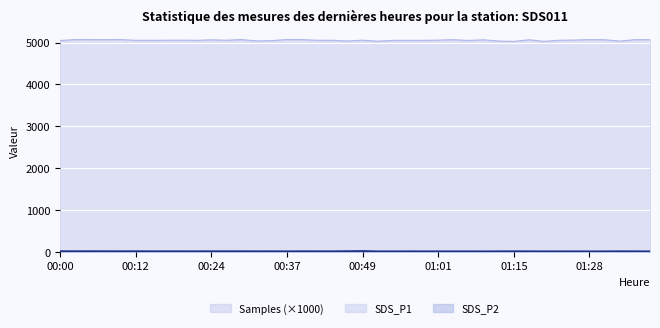

How many series are shown in this chart?

3